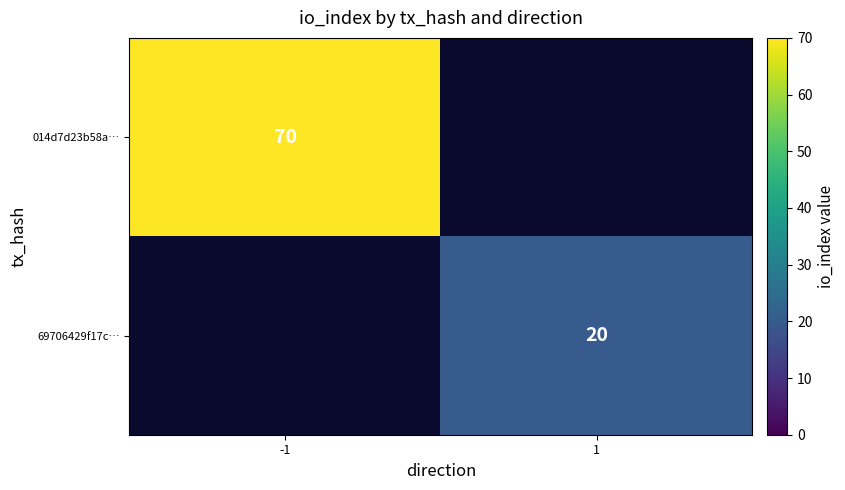

Which label corresponds to the largest value in the chart?

-1